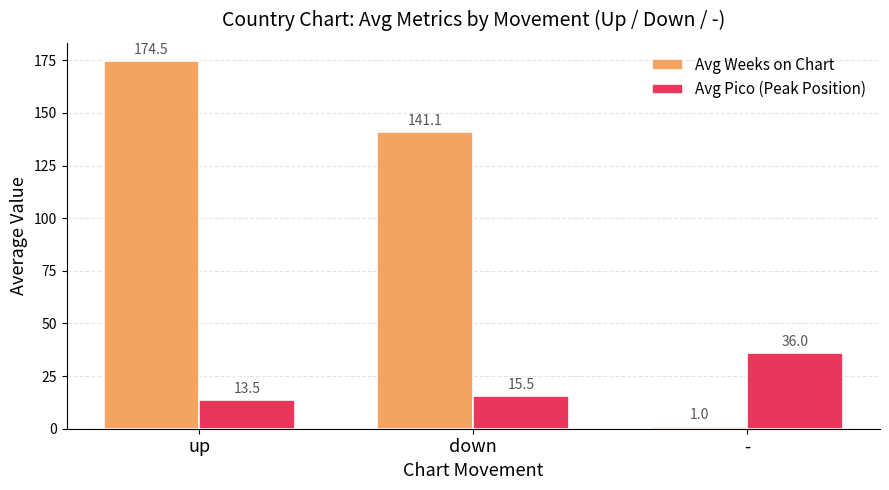

What are all the series names shown in the legend?

Avg Weeks on Chart, Avg Pico (Peak Position)